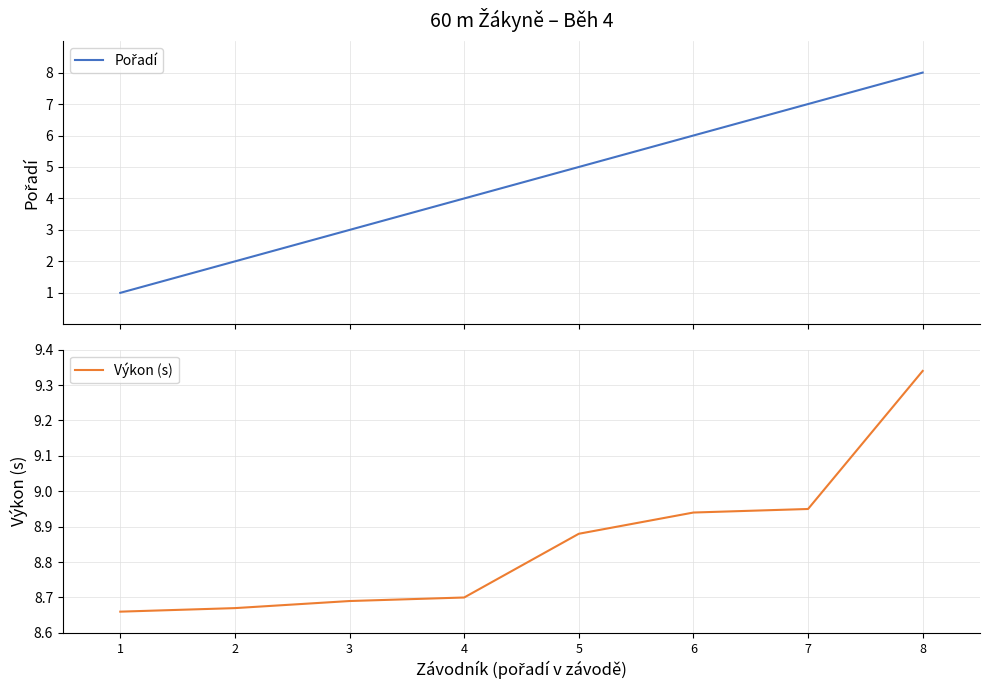

The Pořadí series shows 7.0 at 7. True or false?

True